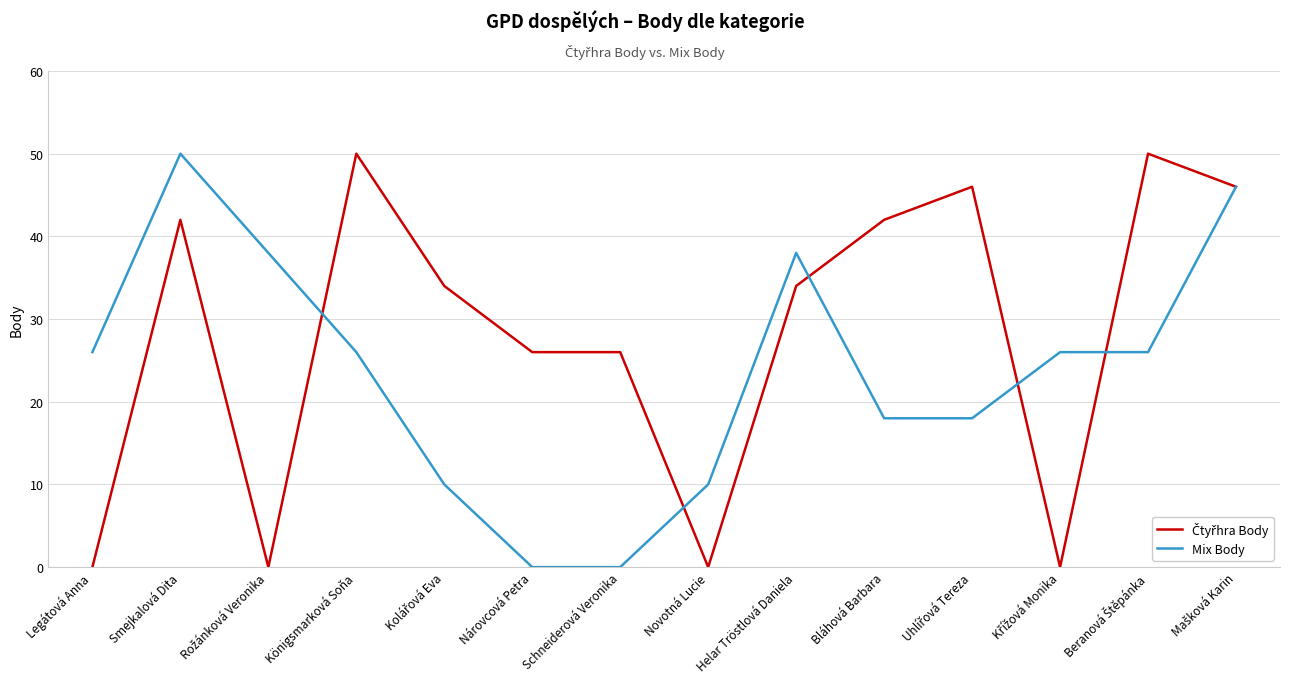

At how many categories does at least one series exceed 24?

13